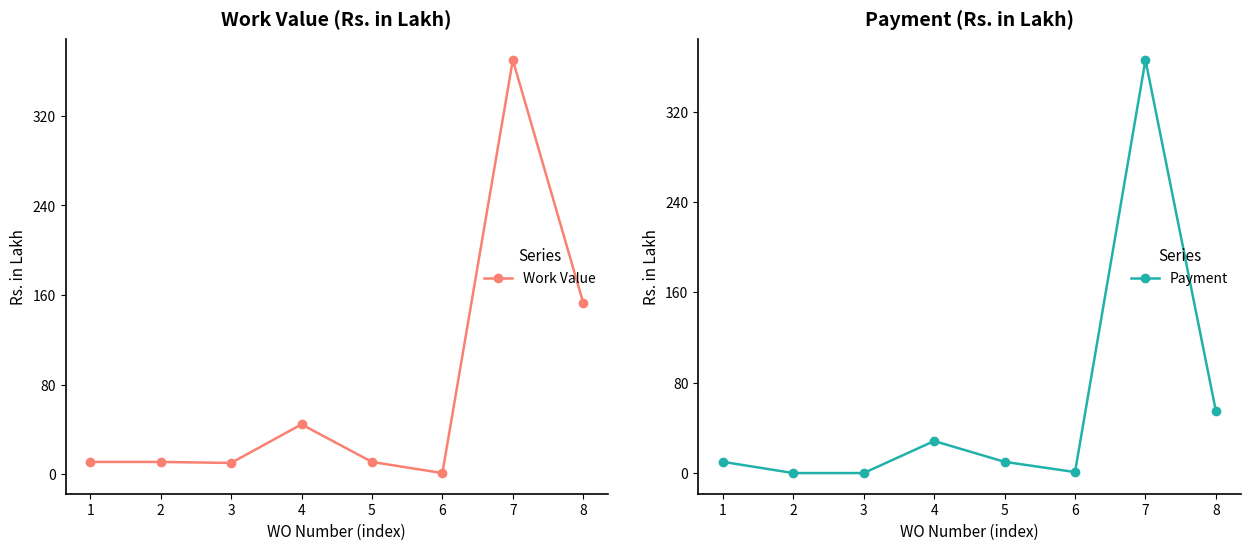

What are all the series names shown in the legend?

Work Value, Payment